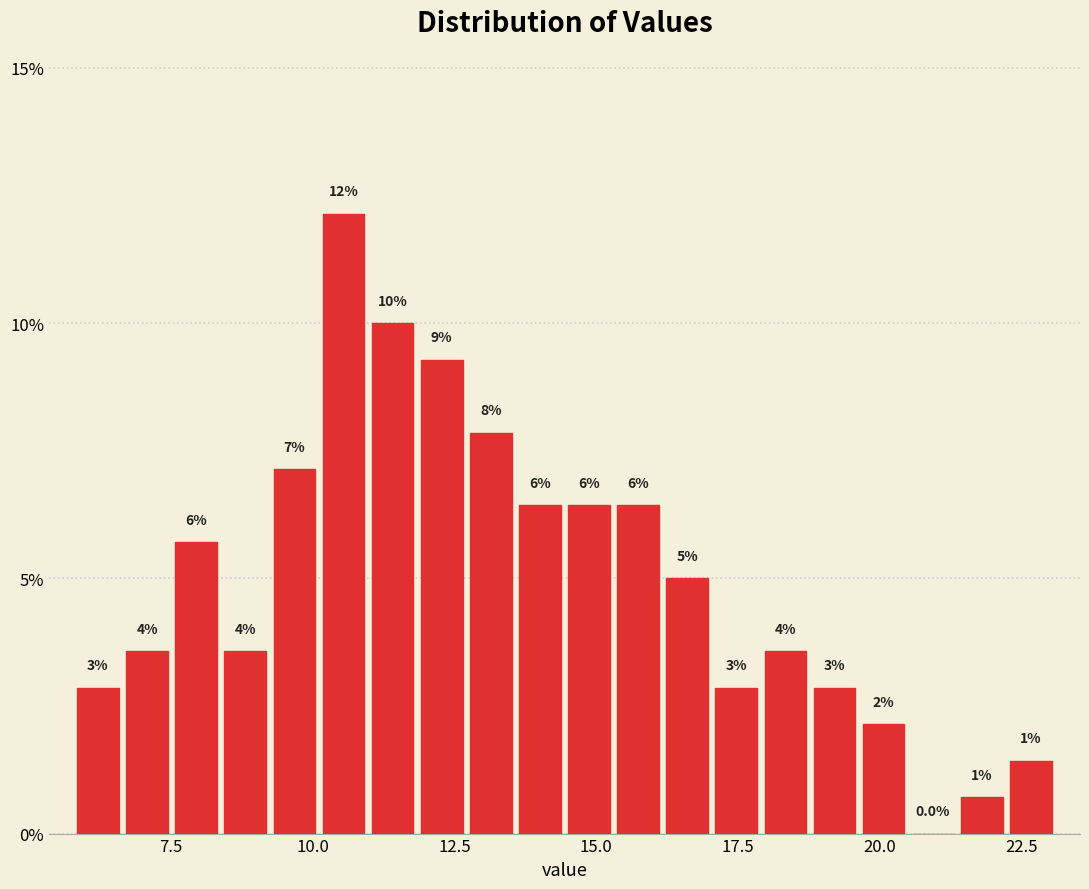

Read against the x-axis, roughly where is the centre of the tallest bar?

10.5